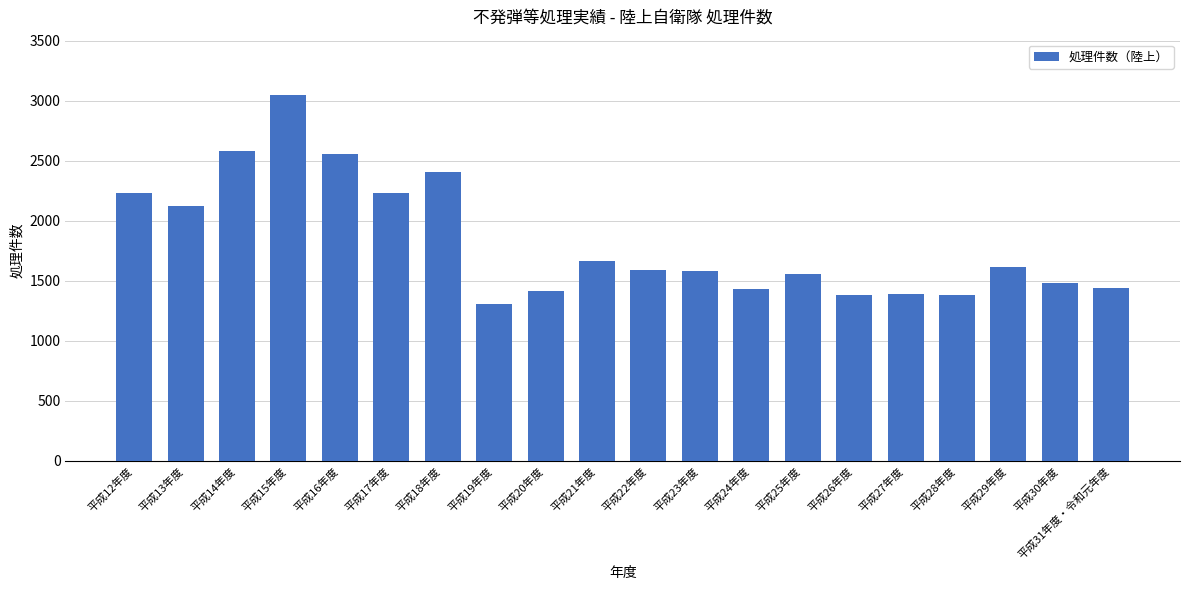

What is the value of the 20th bar from the left?

1441